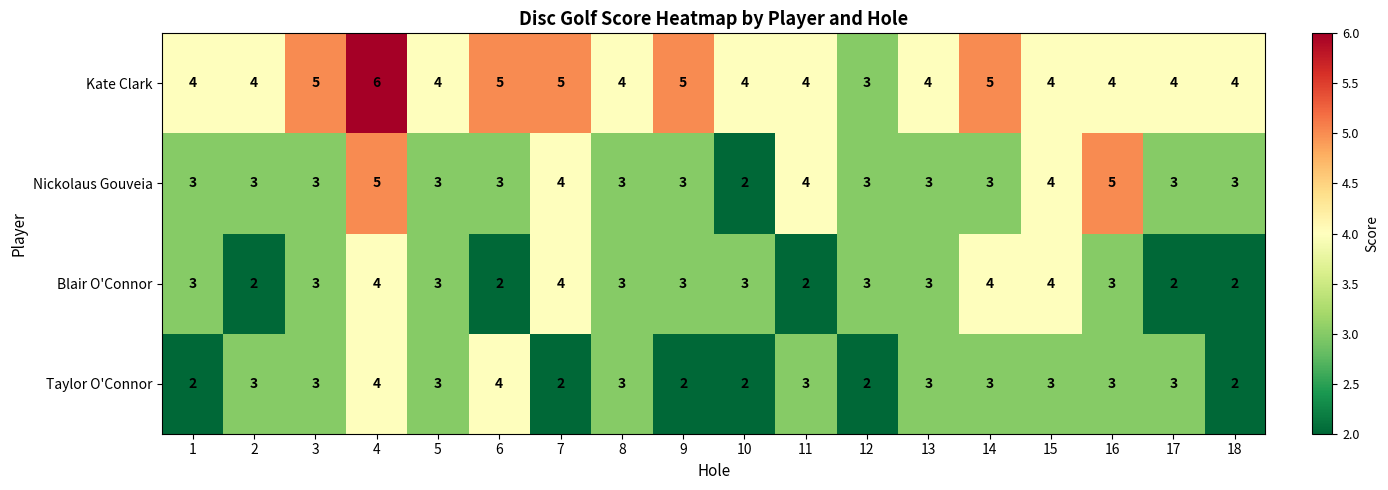

At which category does the chart reach its peak across all series?

4